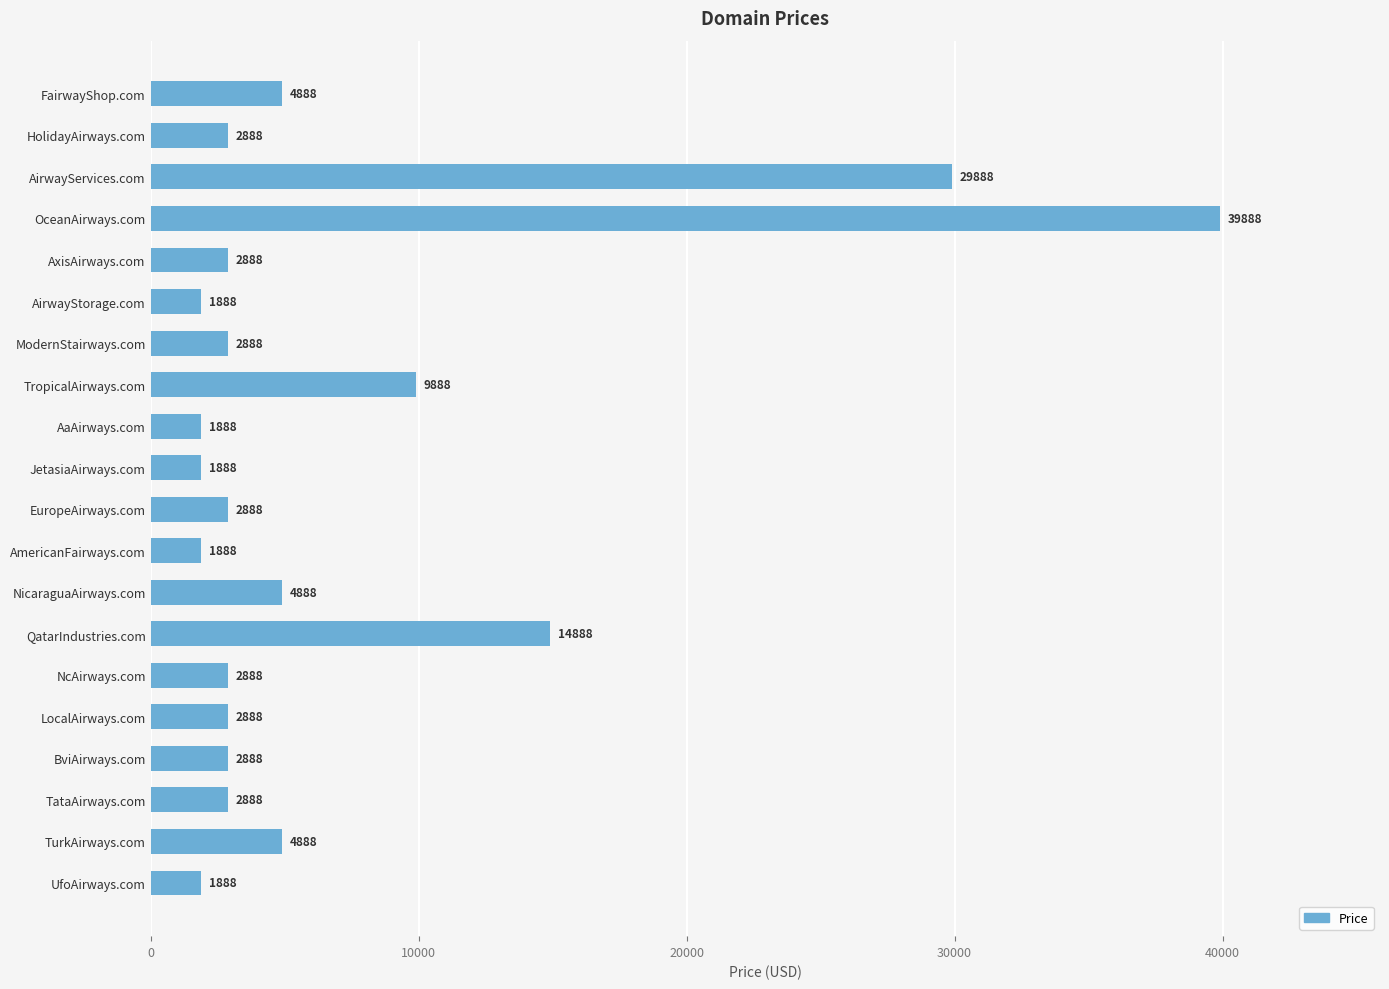

Approximately how many times larger is the value at EuropeAirways.com compared to ModernStairways.com?

1.0